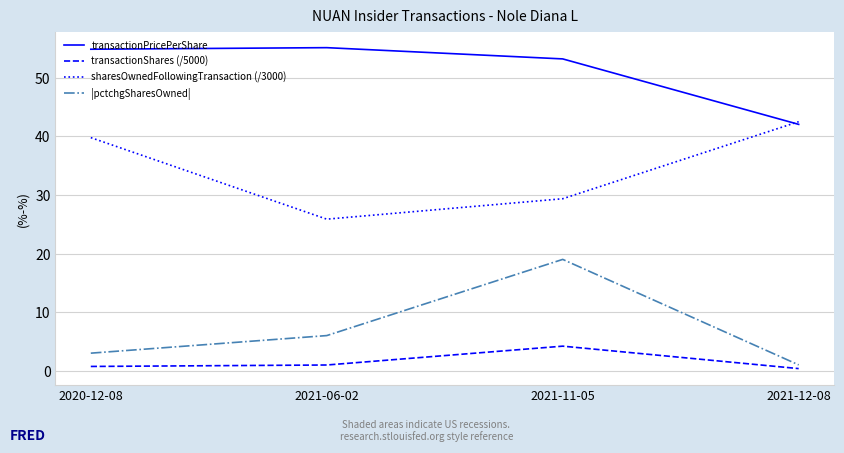

What is the sum of the transactionShares (/5000) values at 2021-12-08 and 2021-06-02?

1.3